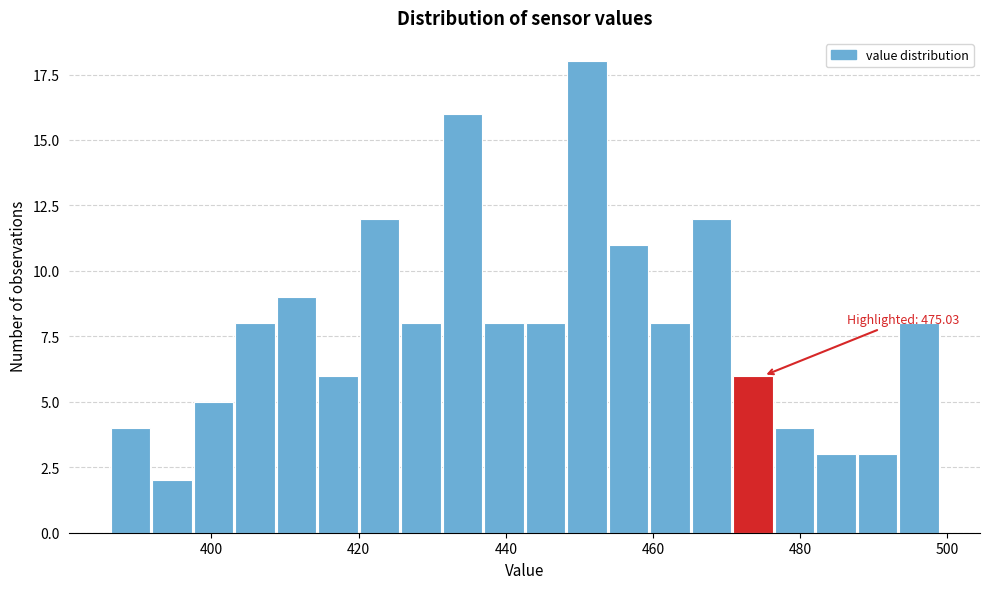

Read against the x-axis, roughly where is the centre of the tallest bar?

452